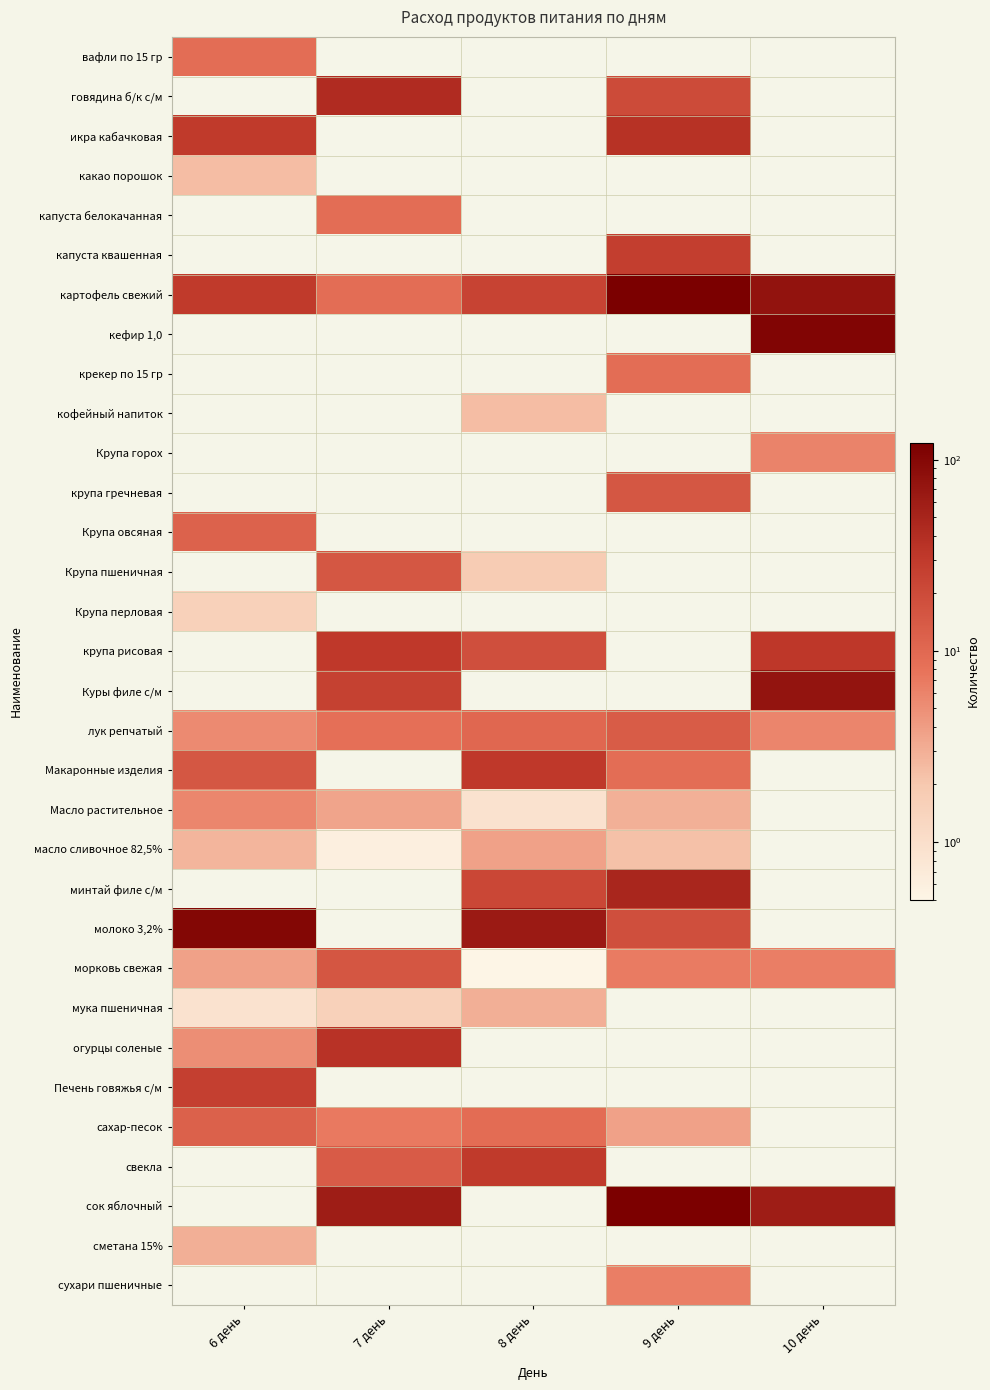

At how many categories does at least one series exceed 99?

3